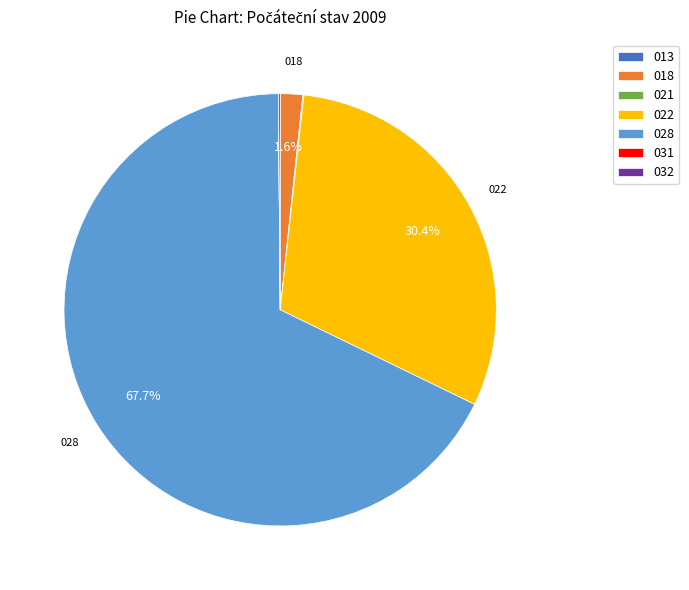

Is there any slice that represents more than half of the pie?

Yes